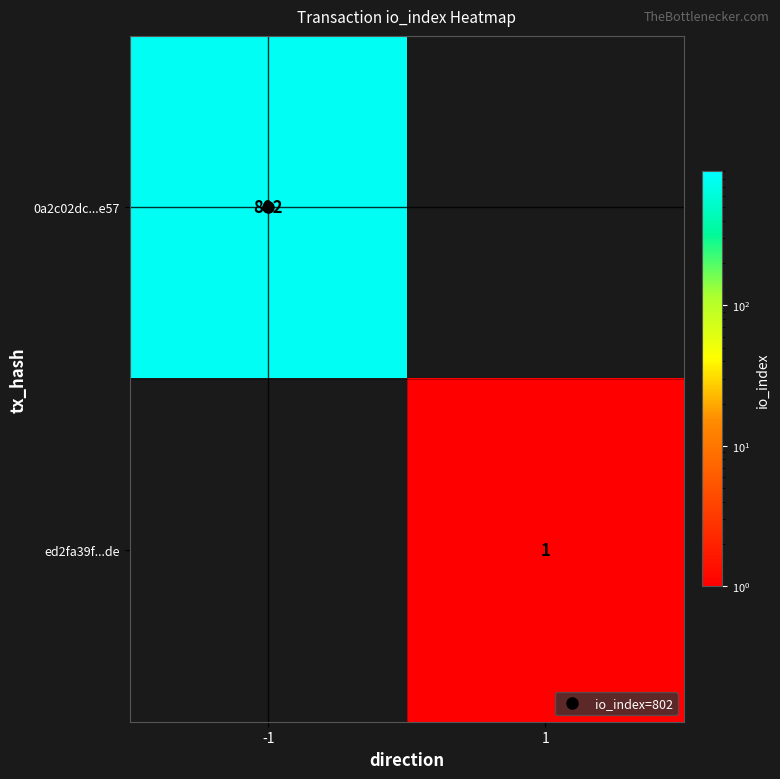

The value of 0a2c02dc...e57 at -1 is 333. True or false?

False